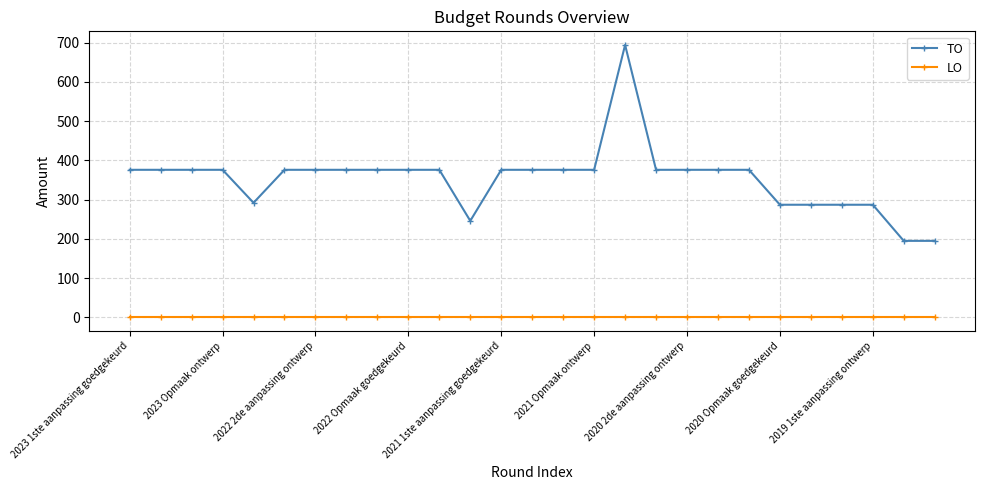

What is the value of the TO point at the 16th from the left?

376